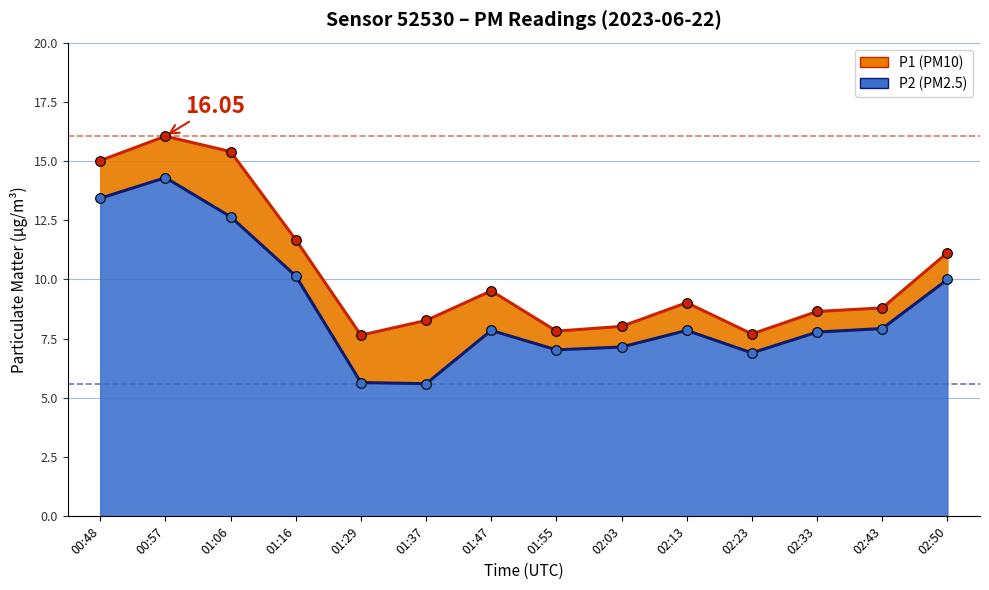

Rank the categories by P1 (PM10) value from highest to lowest.

00:57, 01:06, 00:48, 01:16, 02:50, 01:47, 02:13, 02:43, 02:33, 01:37, 02:03, 01:55, 02:23, 01:29